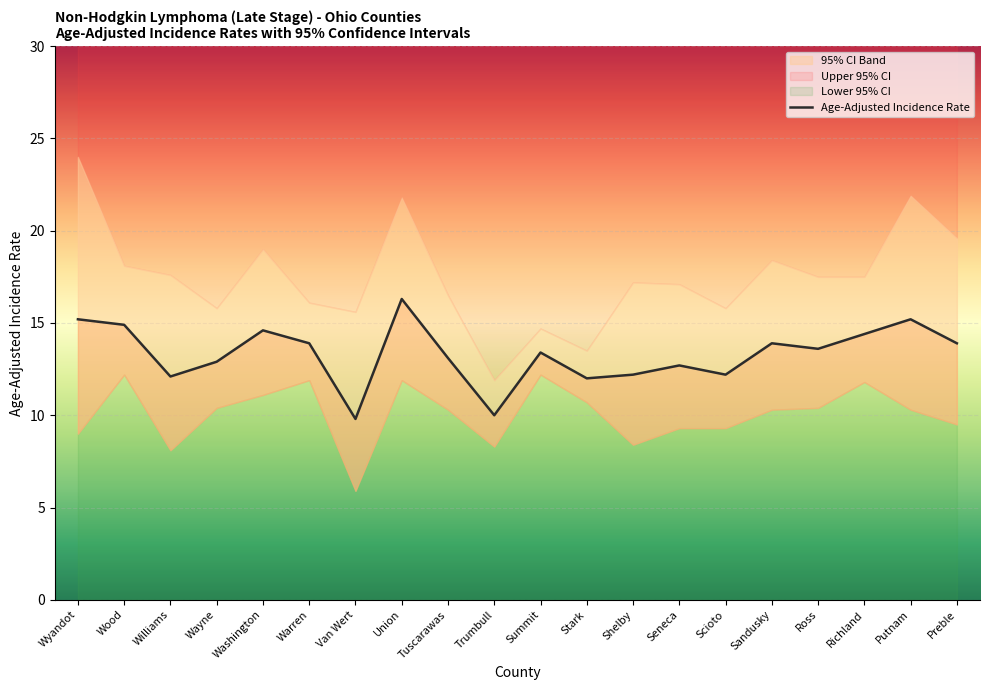

What is the sum of all values?

266.3